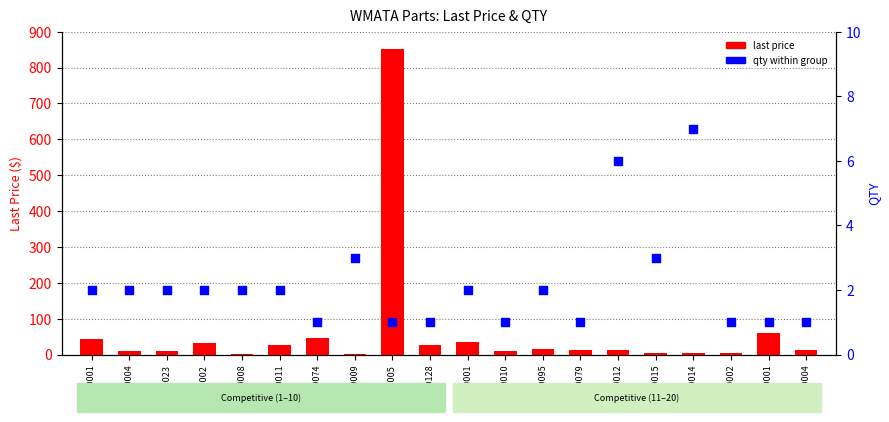

What are all the series names shown in the legend?

last price, qty